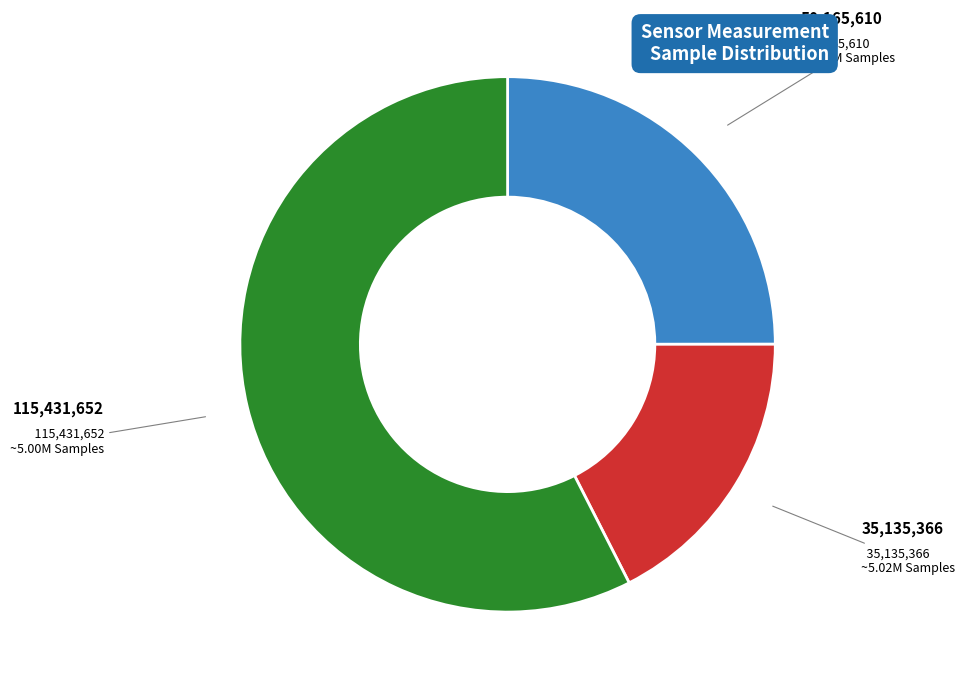

Does any single category account for the majority?

Yes